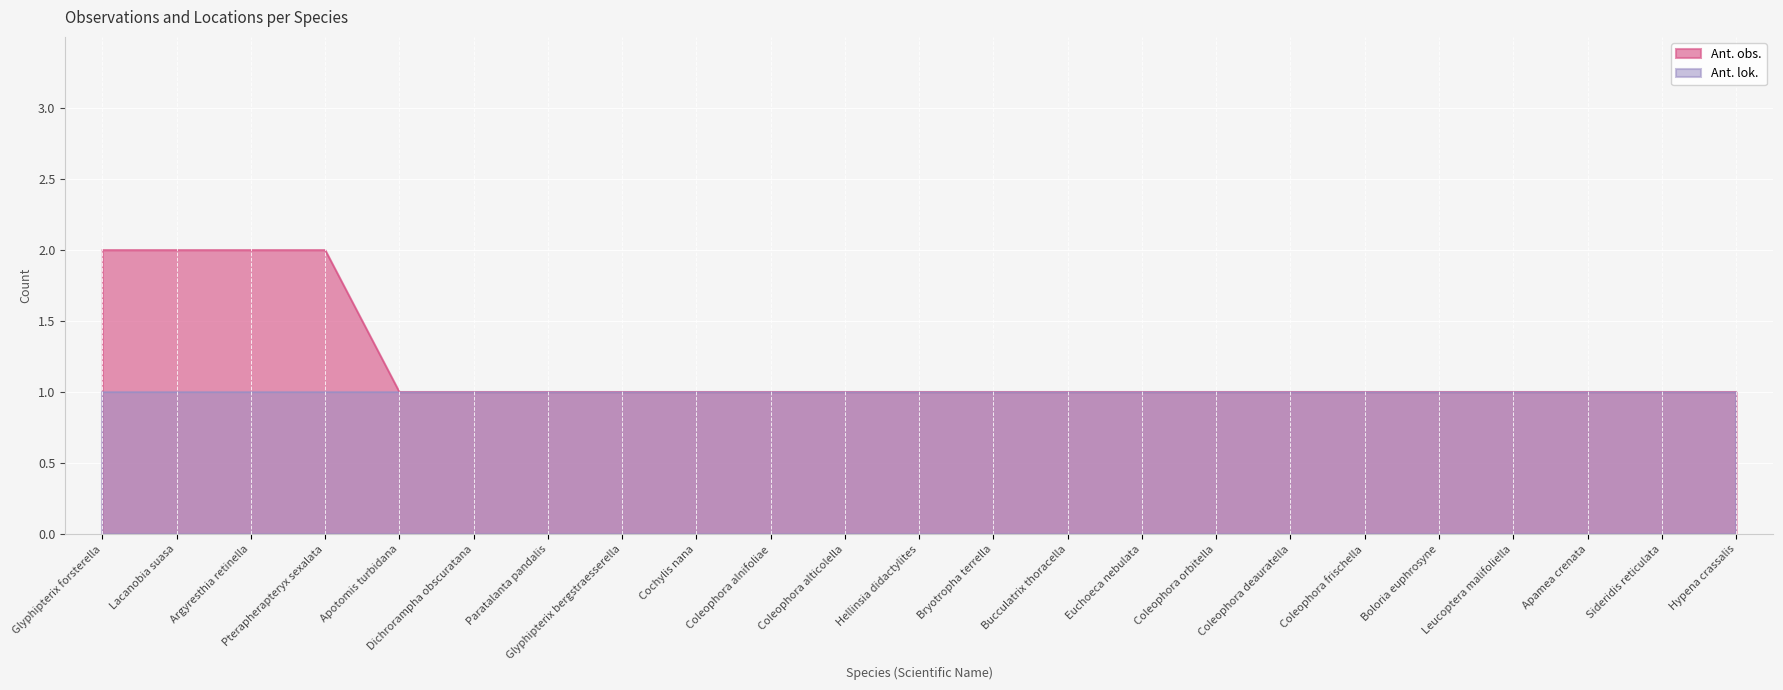

List the labels in order of value, largest first.

Glyphipterix forsterella, Lacanobia suasa, Argyresthia retinella, Pterapherapteryx sexalata, Apotomis turbidana, Dichrorampha obscuratana, Paratalanta pandalis, Glyphipterix bergstraesserella, Cochylis nana, Coleophora alnifoliae, Coleophora alticolella, Hellinsia didactylites, Bryotropha terrella, Bucculatrix thoracella, Euchoeca nebulata, Coleophora orbitella, Coleophora deauratella, Coleophora frischella, Boloria euphrosyne, Leucoptera malifoliella, Apamea crenata, Sideridis reticulata, Hypena crassalis